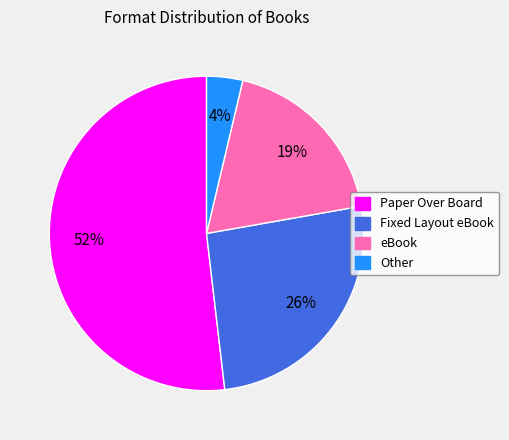

Which has a higher value, Other or Paper Over Board?

Paper Over Board